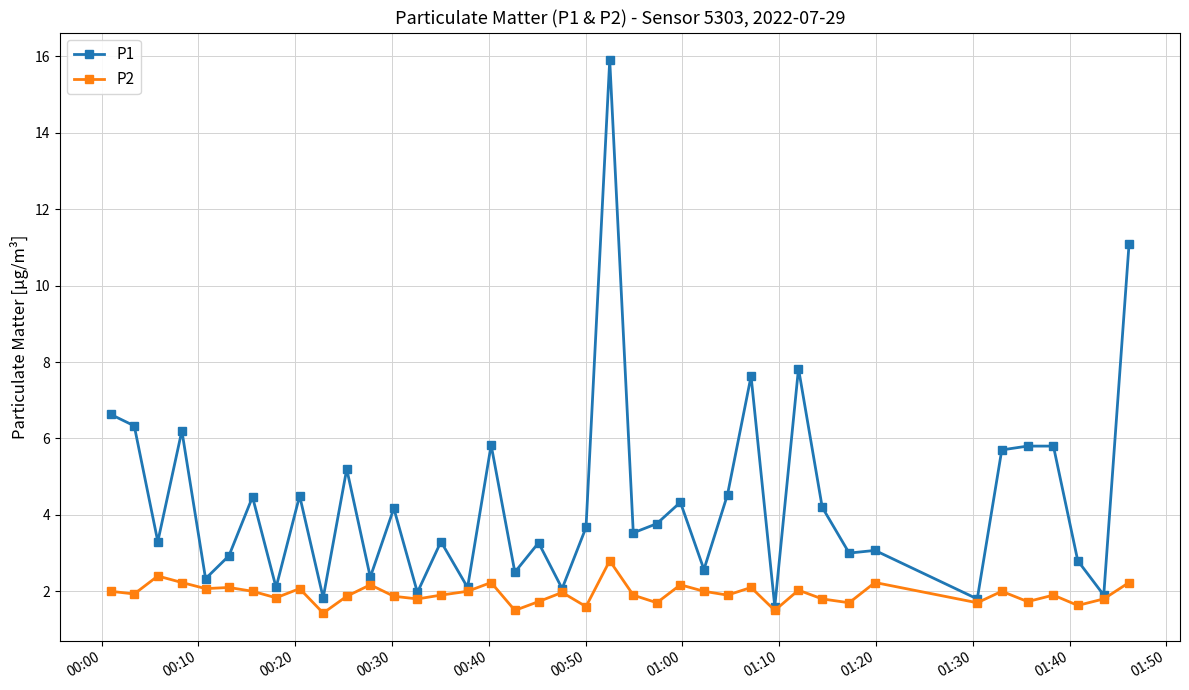

Which series has the widest spread of values?

P1